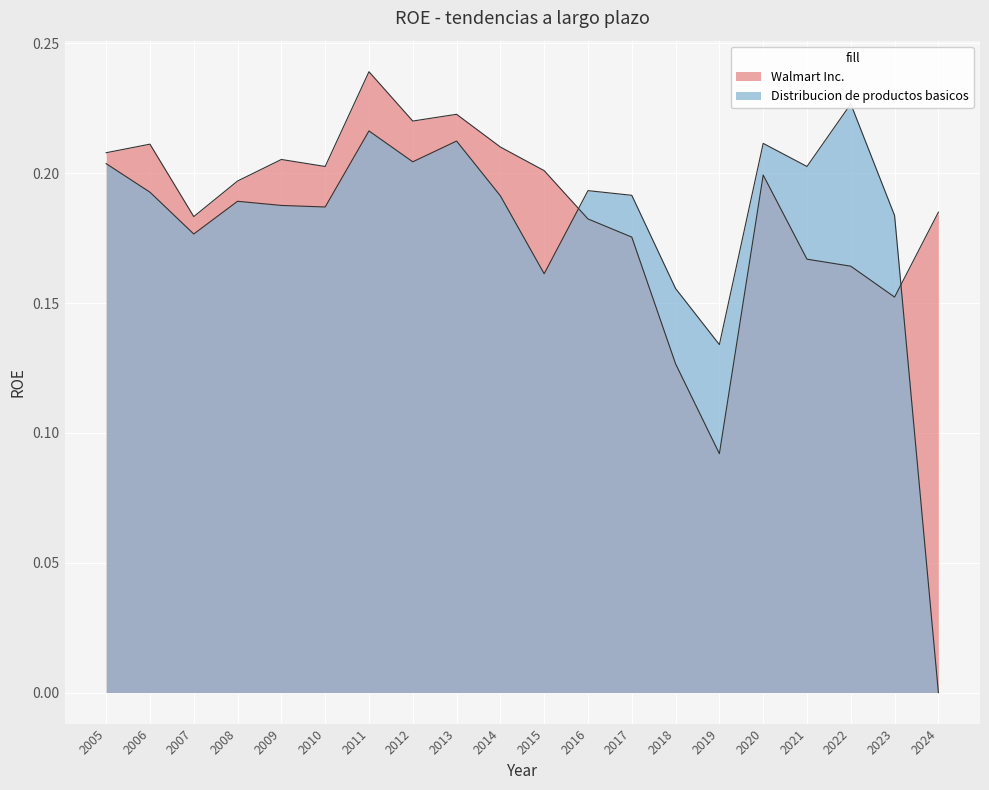

True or false: Walmart Inc. has more than 2 points higher than both neighbors.

True